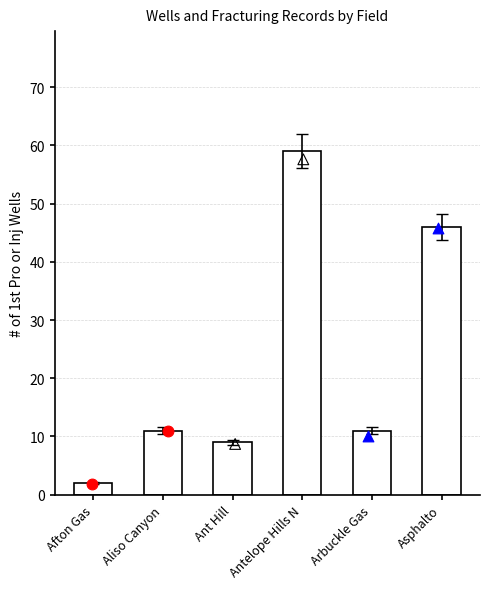

Approximately how many times larger is the value at Asphalto compared to Arbuckle Gas?

4.2